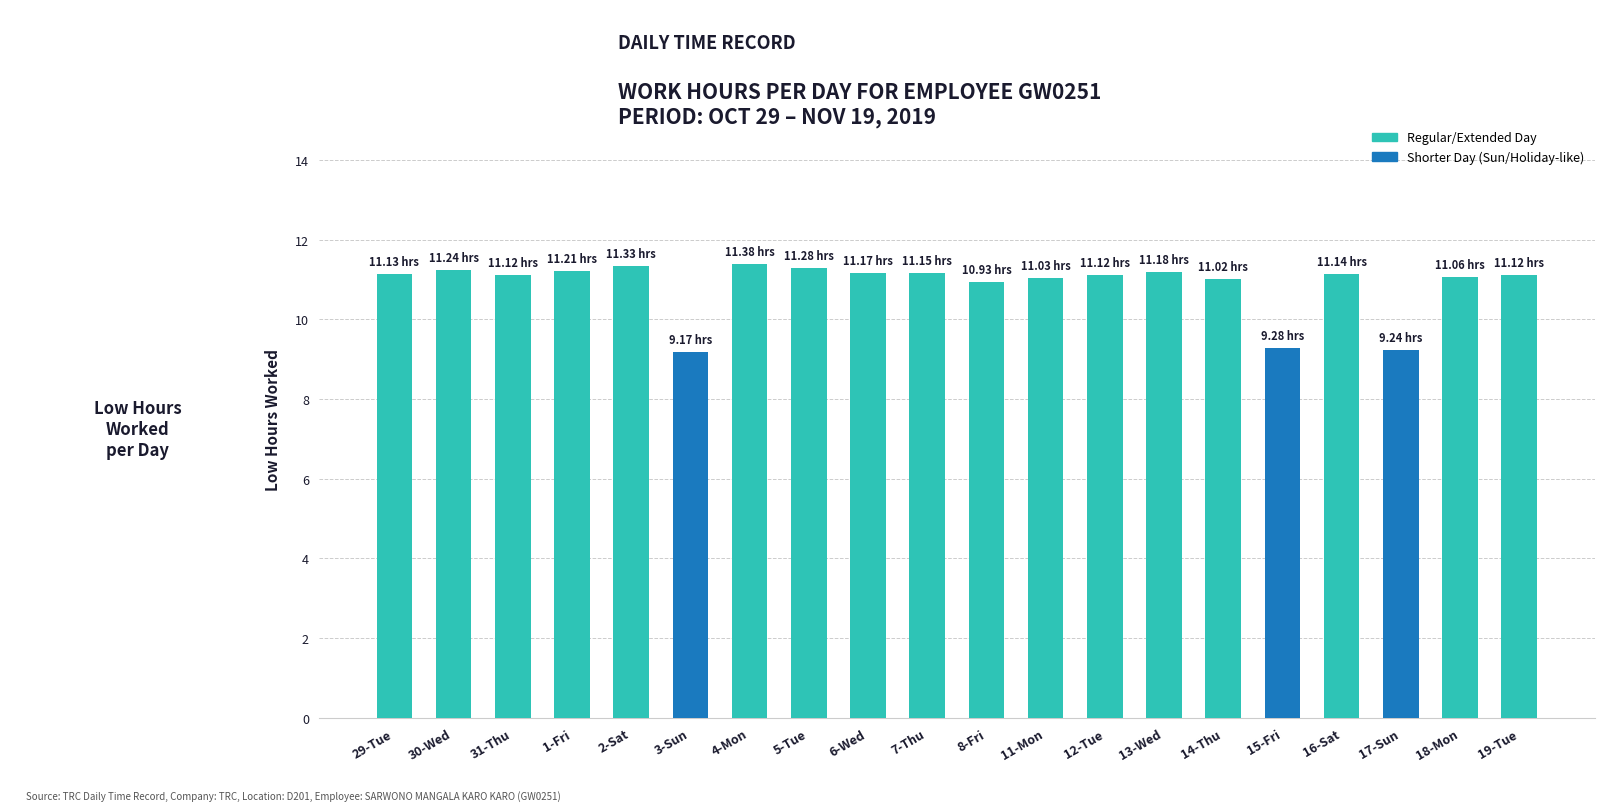

What is the sum of all values?

217.3